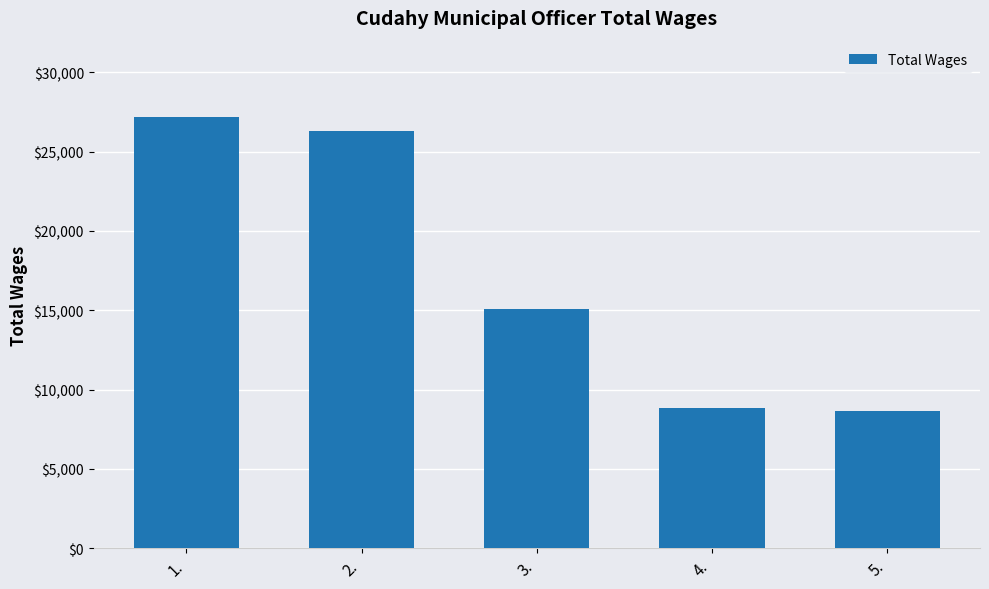

The value at 4. is 8873. True or false?

True